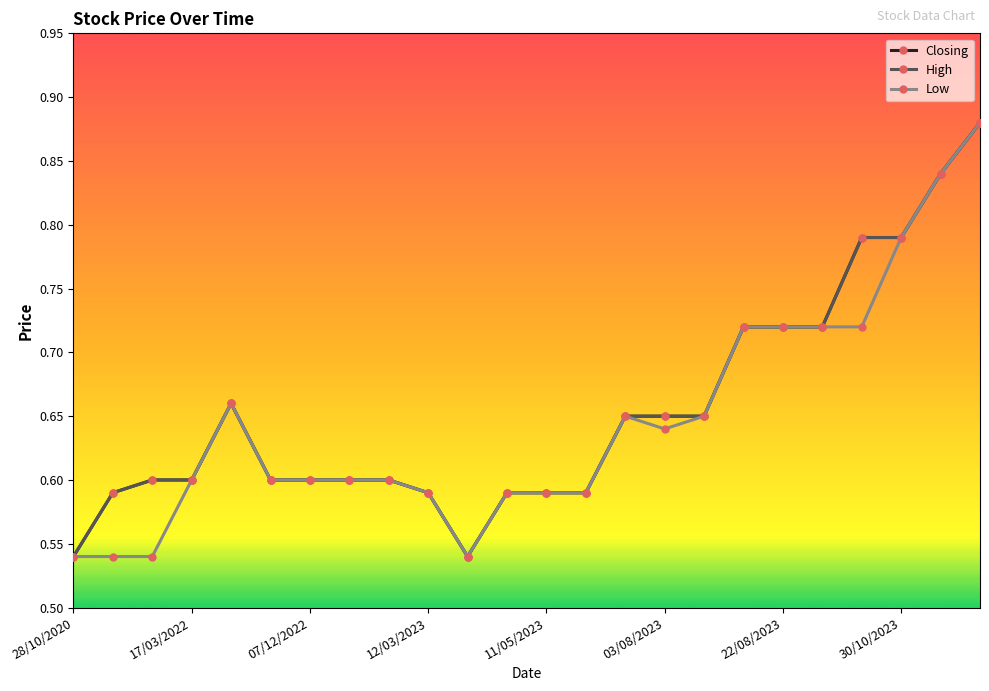

How many interior local peaks does the High series have?

1